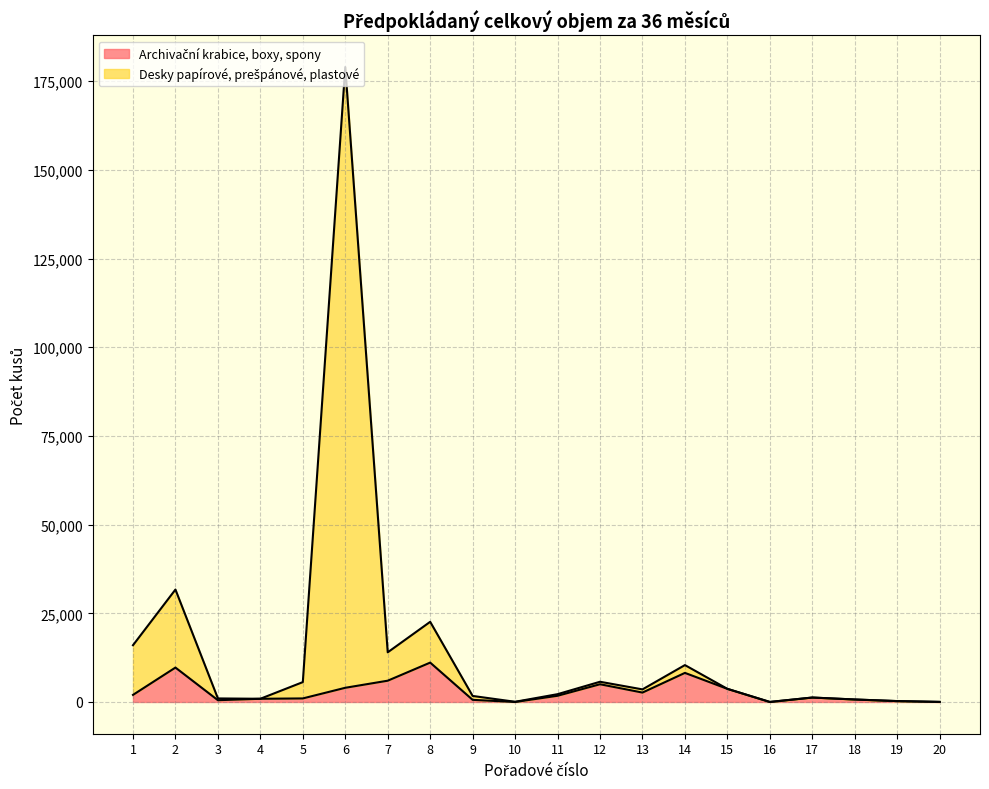

Count the number of categories in the chart.

20